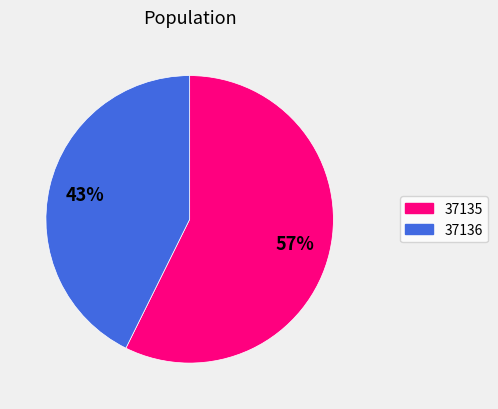

True or false: 37135 accounts for 57% of the total.

True